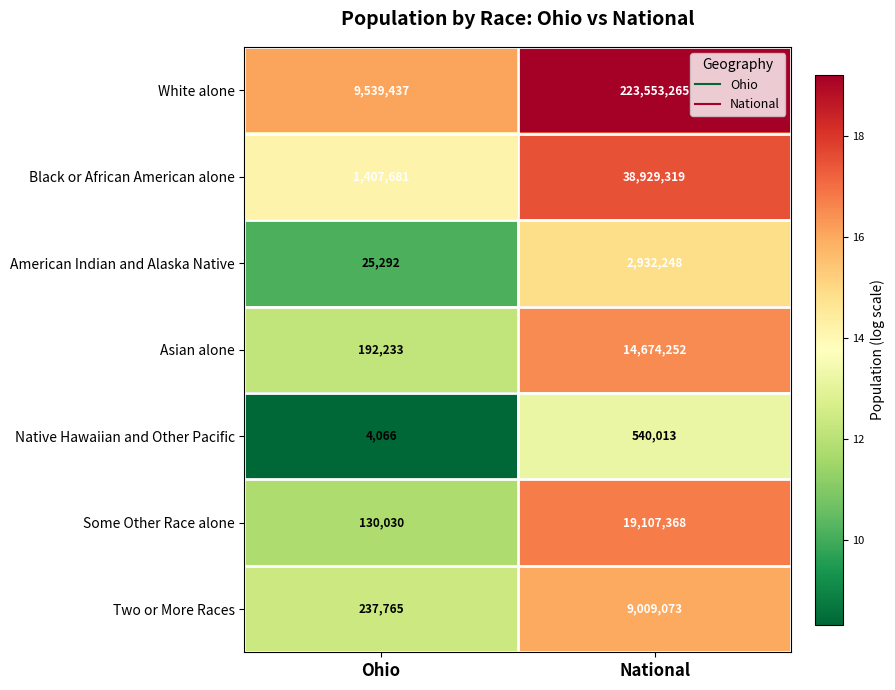

What is the difference between the highest and lowest values at Ohio?

9535371